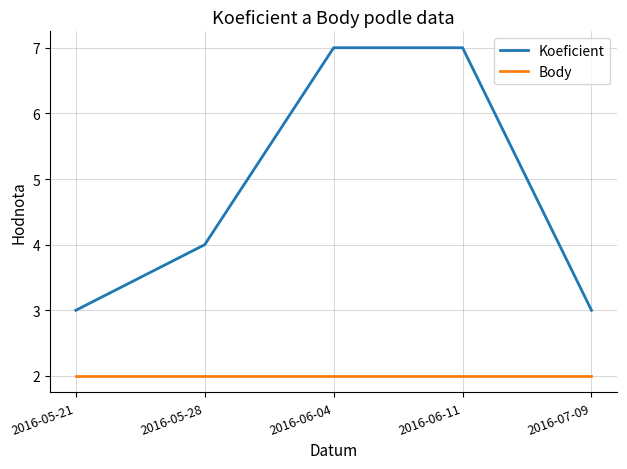

List the series in order of their overall mean, lowest first.

Body, Koeficient